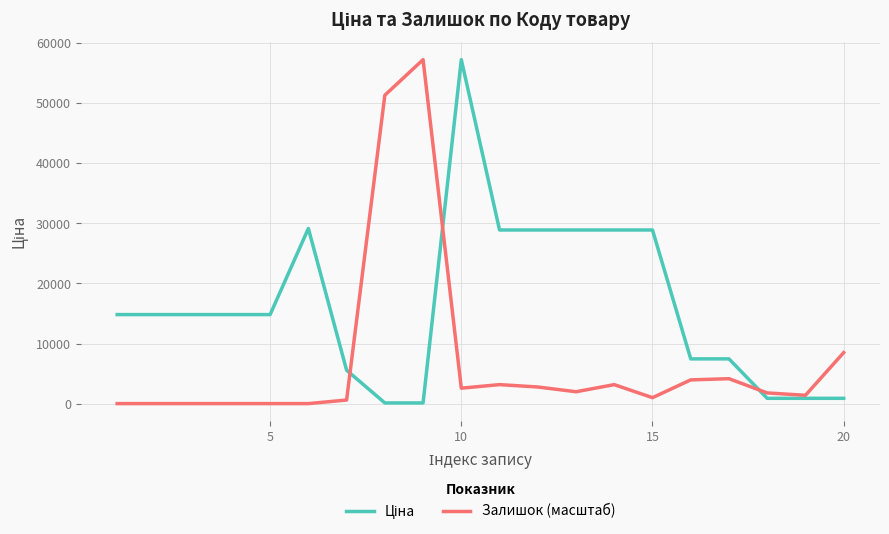

Does the chart display data point markers on the line(s)?

No